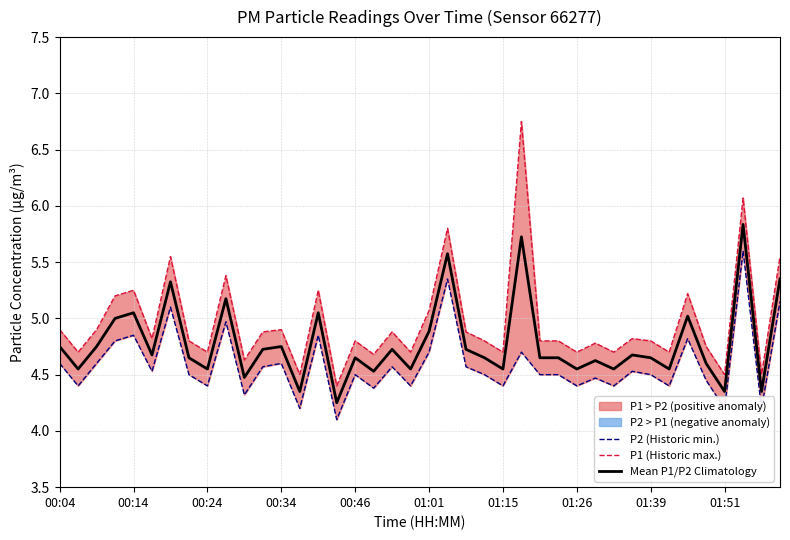

What is the highest value of the Mean P1/P2 Climatology series?

5.8